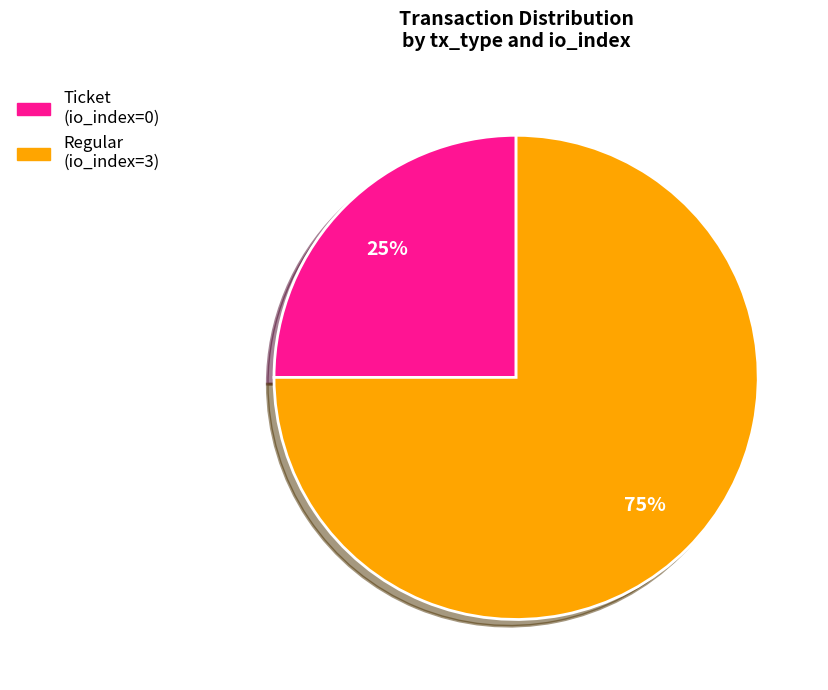

Between Ticket (io_index=0) and Regular (io_index=3), which is larger?

Regular (io_index=3)